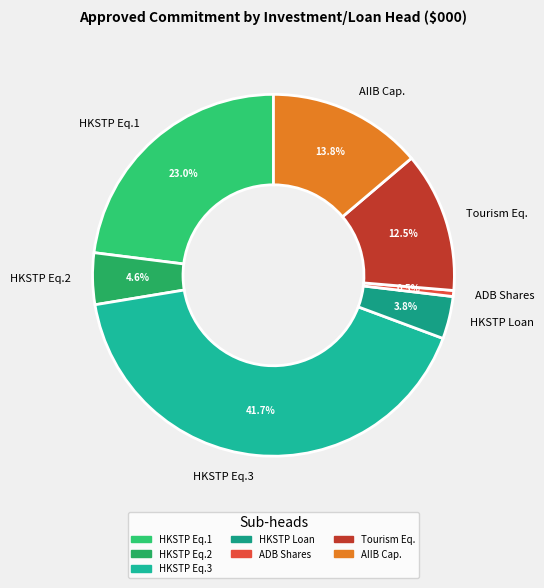

Which category has the smallest portion of the pie?

ADB Shares